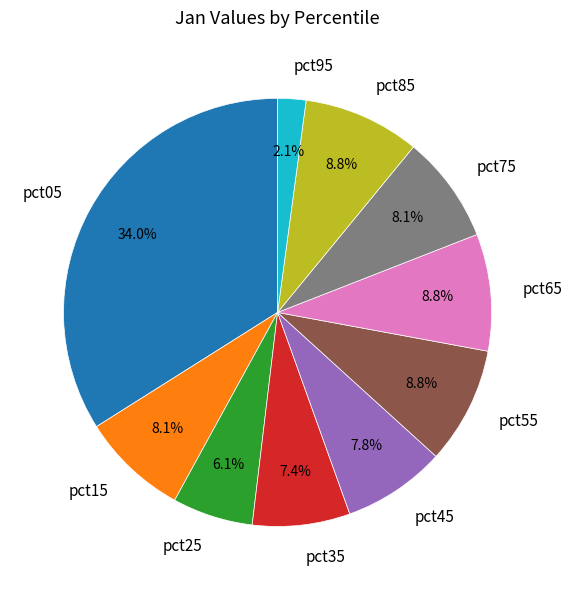

Does any single category account for the majority?

No